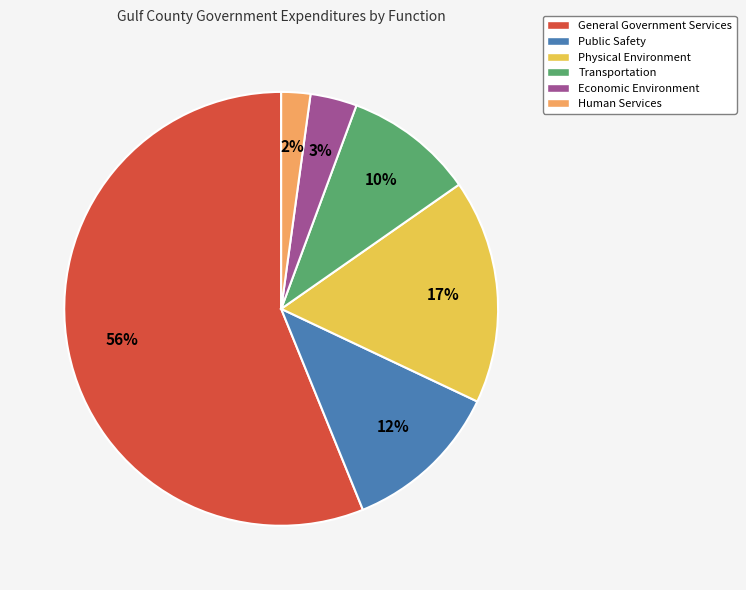

To the nearest percent, what is the combined percentage of Transportation and General Government Services?

66%